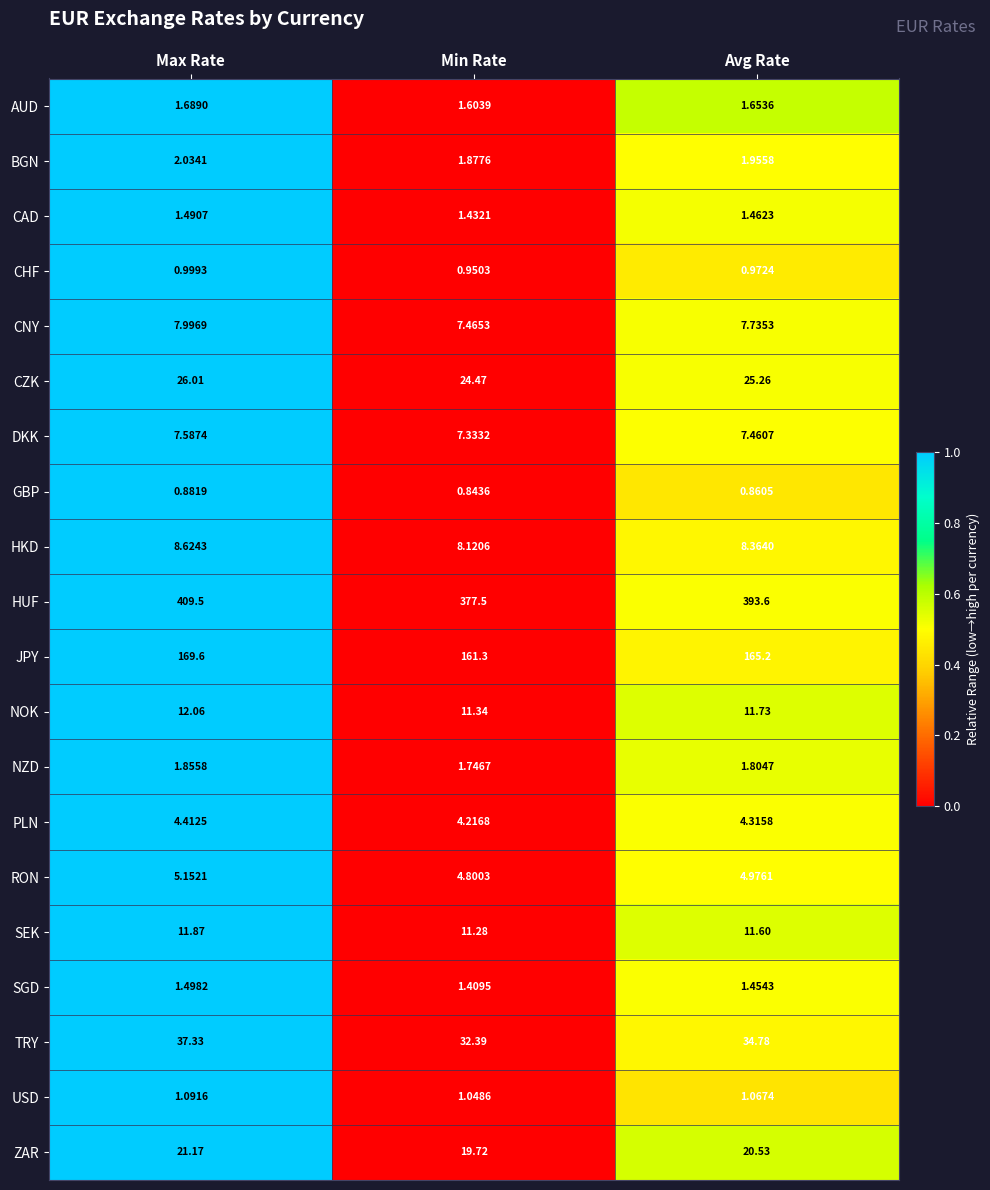

Which category has the highest value across all series?

Max Rate